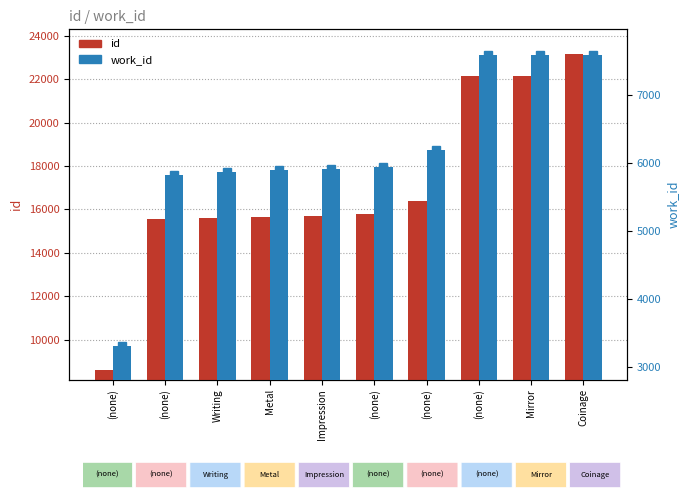

How many data points in id are less than 15780?

5